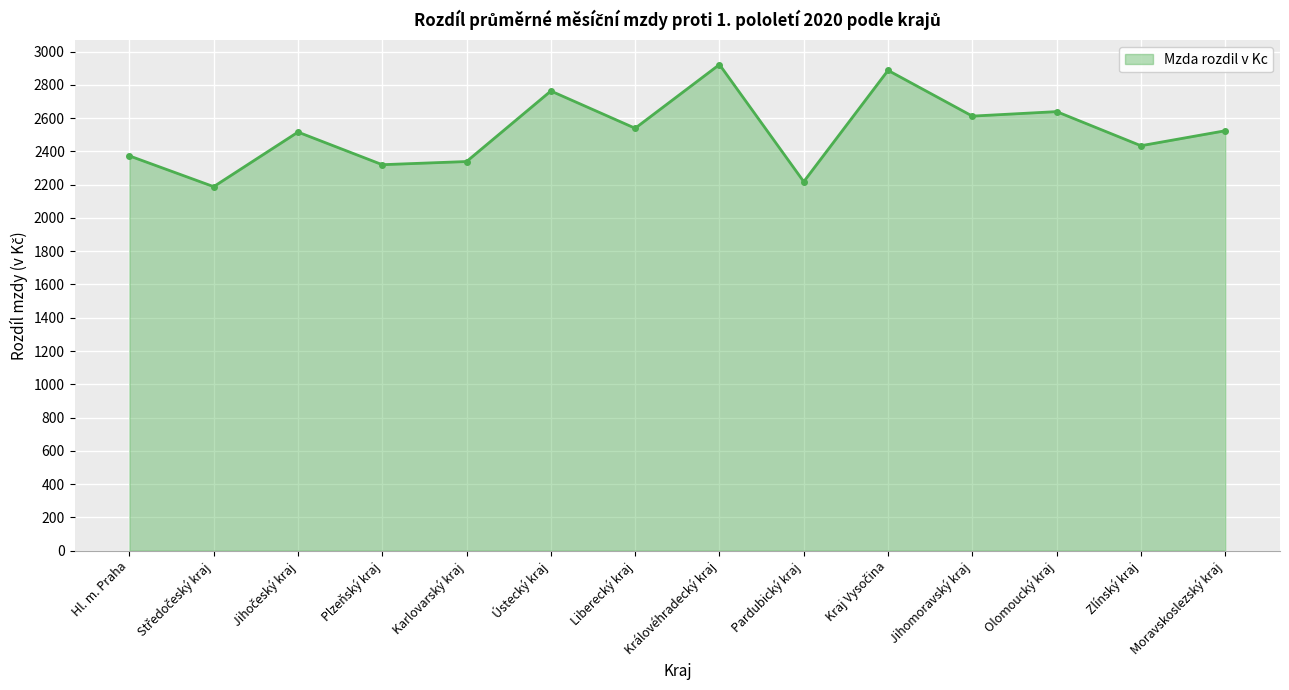

Approximately how many times larger is the value at Pardubický kraj compared to Královéhradecký kraj?

0.8